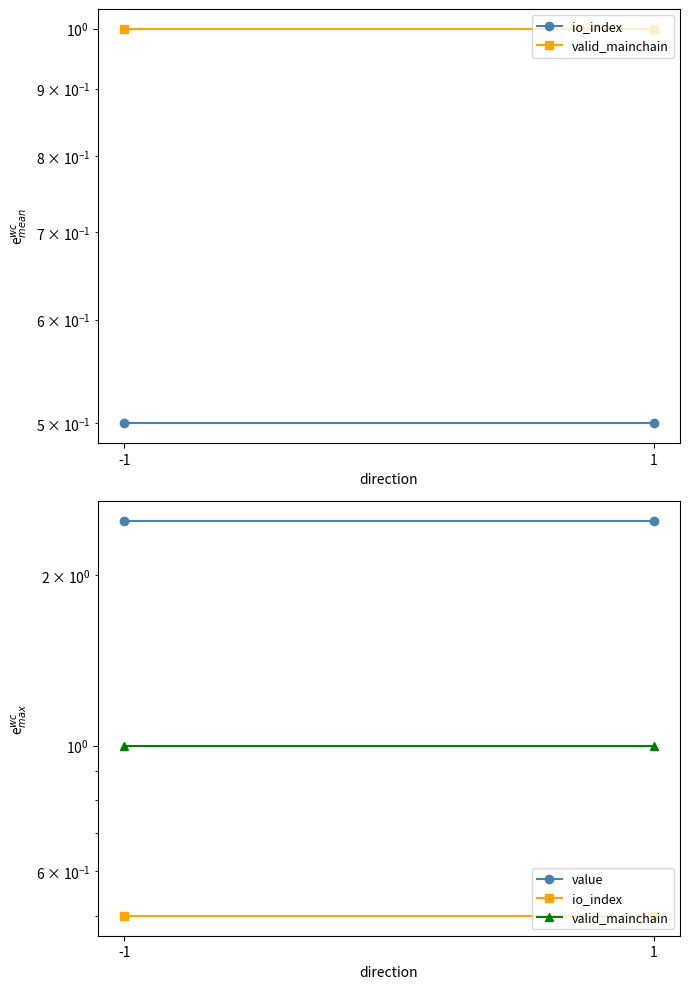

At 1, list the series in order from largest to smallest.

value, valid_mainchain, io_index